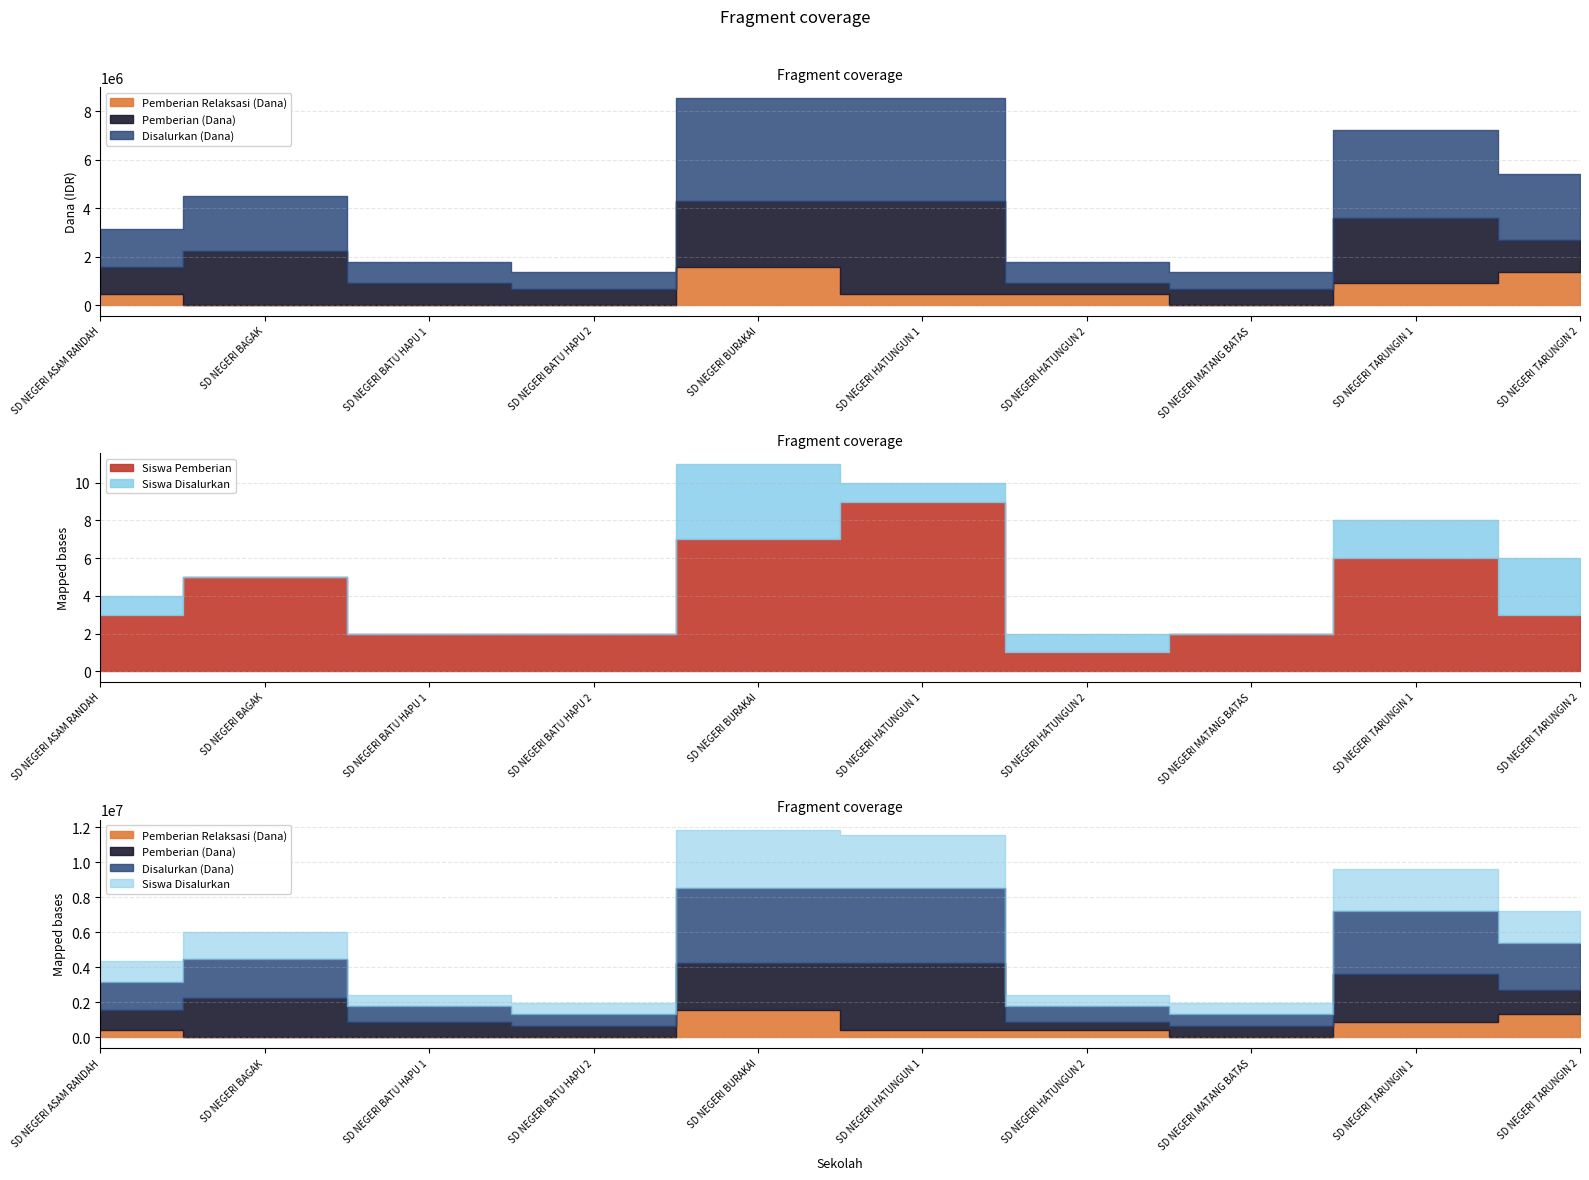

Read the Siswa Disalurkan value at SD NEGERI HATUNGUN 1.

10